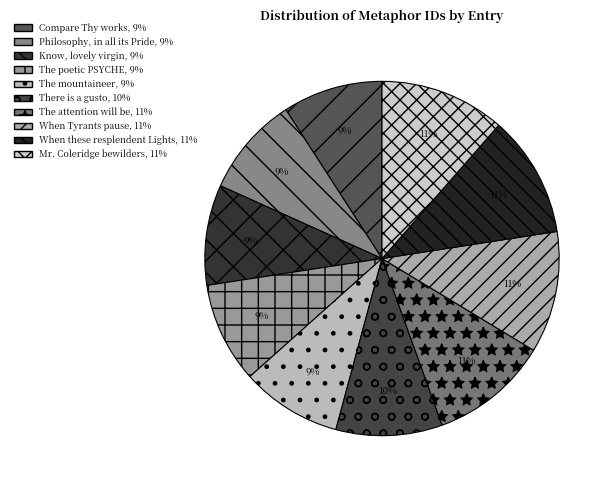

To the nearest percent, what is the combined percentage of Know, lovely virgin and The mountaineer?

18%